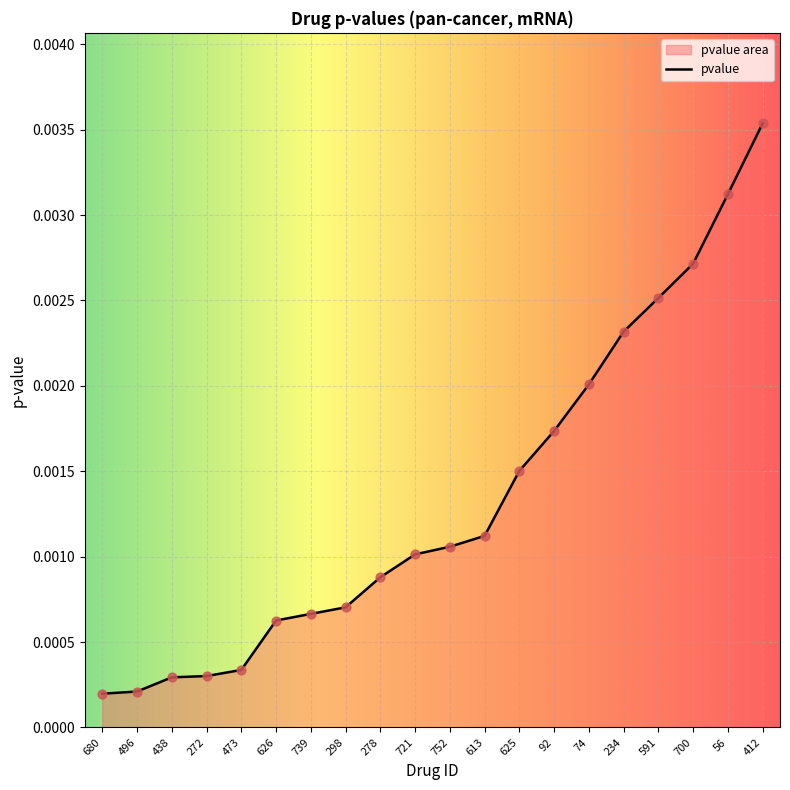

Which has a higher value, 700 or 680?

700